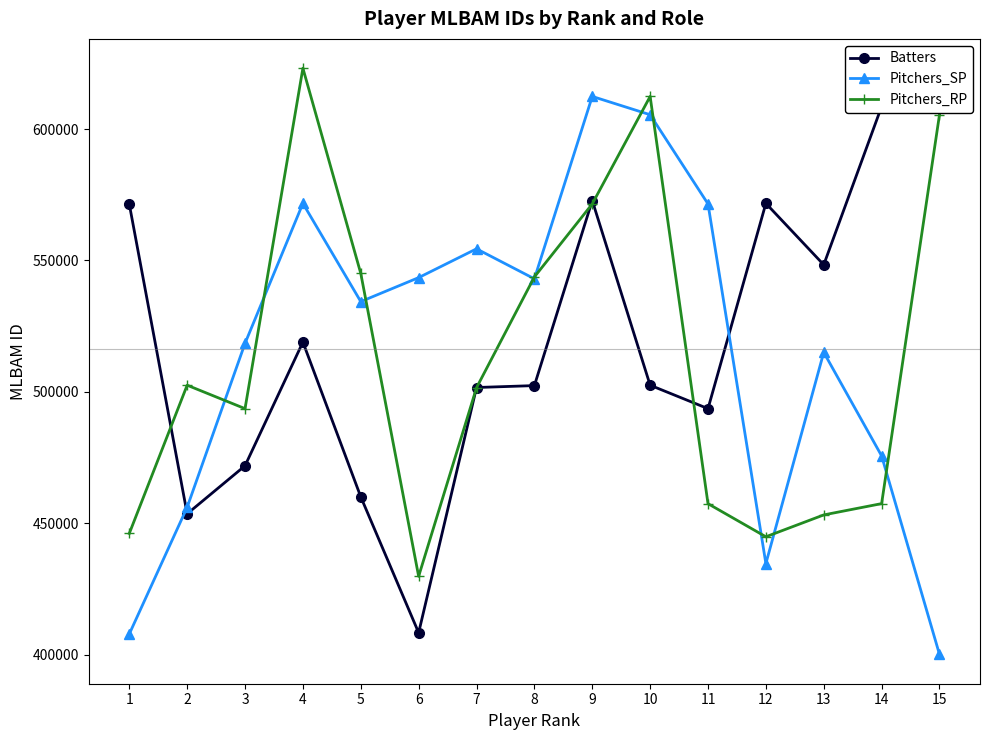

Which series has the widest spread of values?

Batters